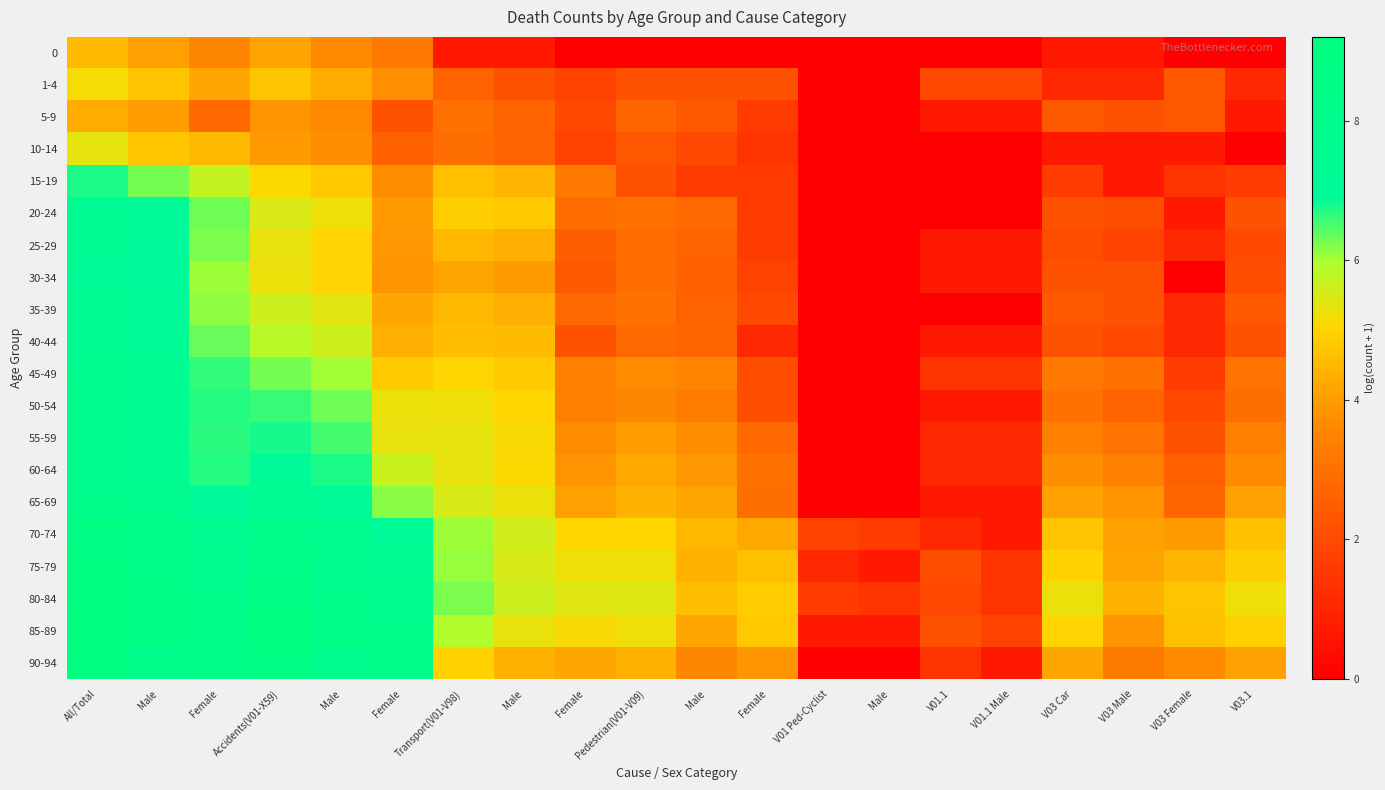

Reading left to right, list all the values displayed in this chart.

0: All/Total=4.5	Male=4.1	Female=3.6	Accidents(V01-X59)=4.1	Male=3.6	Female=3.2	Transport(V01-V98)=0.7	Male=0.7	Female=0.0	Pedestrian(V01-V09)=0.0	Male=0.0	Female=0.0	V01 Ped-Cyclist=0.0	Male=0.0	V01.1=0.0	V01.1 Male=0.0	V03 Car=0.7	V03 Male=0.7	V03 Female=0.0	V03.1=0.0
1-4: All/Total=5.2	Male=4.7	Female=4.2	Accidents(V01-X59)=4.7	Male=4.2	Female=3.8	Transport(V01-V98)=2.6	Male=2.2	Female=1.8	Pedestrian(V01-V09)=2.2	Male=2.2	Female=2.2	V01 Ped-Cyclist=0.0	Male=0.0	V01.1=1.9	V01.1 Male=1.9	V03 Car=1.1	V03 Male=1.1	V03 Female=2.3	V03.1=1.1
5-9: All/Total=4.3	Male=4.0	Female=2.8	Accidents(V01-X59)=3.8	Male=3.6	Female=2.2	Transport(V01-V98)=3.0	Male=2.6	Female=1.9	Pedestrian(V01-V09)=2.7	Male=2.4	Female=1.6	V01 Ped-Cyclist=0.0	Male=0.0	V01.1=0.7	V01.1 Male=0.7	V03 Car=2.4	V03 Male=2.2	V03 Female=2.3	V03.1=0.7
10-14: All/Total=5.3	Male=4.8	Female=4.5	Accidents(V01-X59)=4.0	Male=3.7	Female=2.6	Transport(V01-V98)=2.9	Male=2.6	Female=1.8	Pedestrian(V01-V09)=2.3	Male=1.9	Female=1.4	V01 Ped-Cyclist=0.0	Male=0.0	V01.1=0.0	V01.1 Male=0.0	V03 Car=0.7	V03 Male=0.7	V03 Female=0.7	V03.1=0.0
15-19: All/Total=6.7	Male=6.3	Female=5.7	Accidents(V01-X59)=5.1	Male=4.8	Female=3.7	Transport(V01-V98)=4.7	Male=4.4	Female=3.2	Pedestrian(V01-V09)=2.2	Male=1.6	Female=1.6	V01 Ped-Cyclist=0.0	Male=0.0	V01.1=0.0	V01.1 Male=0.0	V03 Car=1.6	V03 Male=0.7	V03 Female=1.4	V03.1=1.6
20-24: All/Total=7.4	Male=7.0	Female=6.3	Accidents(V01-X59)=5.5	Male=5.2	Female=3.9	Transport(V01-V98)=4.9	Male=4.8	Female=2.9	Pedestrian(V01-V09)=3.0	Male=2.8	Female=1.6	V01 Ped-Cyclist=0.0	Male=0.0	V01.1=0.0	V01.1 Male=0.0	V03 Car=2.2	V03 Male=2.1	V03 Female=0.7	V03.1=2.2
25-29: All/Total=7.3	Male=6.9	Female=6.2	Accidents(V01-X59)=5.3	Male=5.0	Female=3.9	Transport(V01-V98)=4.5	Male=4.3	Female=2.5	Pedestrian(V01-V09)=2.9	Male=2.6	Female=1.6	V01 Ped-Cyclist=0.0	Male=0.0	V01.1=0.7	V01.1 Male=0.7	V03 Car=2.1	V03 Male=1.8	V03 Female=1.1	V03.1=1.9
30-34: All/Total=7.3	Male=7.0	Female=6.1	Accidents(V01-X59)=5.3	Male=5.0	Female=3.8	Transport(V01-V98)=4.2	Male=4.0	Female=2.4	Pedestrian(V01-V09)=2.9	Male=2.6	Female=1.8	V01 Ped-Cyclist=0.0	Male=0.0	V01.1=0.7	V01.1 Male=0.7	V03 Car=2.2	V03 Male=2.2	V03 Female=0.0	V03.1=2.1
35-39: All/Total=7.4	Male=7.1	Female=6.1	Accidents(V01-X59)=5.6	Male=5.4	Female=4.2	Transport(V01-V98)=4.5	Male=4.3	Female=2.8	Pedestrian(V01-V09)=3.0	Male=2.6	Female=1.9	V01 Ped-Cyclist=0.0	Male=0.0	V01.1=0.0	V01.1 Male=0.0	V03 Car=2.4	V03 Male=2.2	V03 Female=1.1	V03.1=2.4
40-44: All/Total=7.6	Male=7.3	Female=6.4	Accidents(V01-X59)=5.9	Male=5.6	Female=4.3	Transport(V01-V98)=4.6	Male=4.5	Female=2.2	Pedestrian(V01-V09)=2.8	Male=2.7	Female=1.1	V01 Ped-Cyclist=0.0	Male=0.0	V01.1=0.7	V01.1 Male=0.7	V03 Car=2.2	V03 Male=1.9	V03 Female=1.1	V03.1=2.2
45-49: All/Total=7.9	Male=7.6	Female=6.6	Accidents(V01-X59)=6.3	Male=6.0	Female=4.9	Transport(V01-V98)=5.0	Male=4.8	Female=3.4	Pedestrian(V01-V09)=3.7	Male=3.5	Female=2.1	V01 Ped-Cyclist=0.0	Male=0.0	V01.1=1.4	V01.1 Male=1.4	V03 Car=3.2	V03 Male=3.0	V03 Female=1.6	V03.1=3.1
50-54: All/Total=7.9	Male=7.6	Female=6.7	Accidents(V01-X59)=6.6	Male=6.3	Female=5.3	Transport(V01-V98)=5.2	Male=5.1	Female=3.4	Pedestrian(V01-V09)=3.5	Male=3.3	Female=2.1	V01 Ped-Cyclist=0.0	Male=0.0	V01.1=0.7	V01.1 Male=0.7	V03 Car=3.0	V03 Male=2.6	V03 Female=1.9	V03.1=2.9
55-59: All/Total=7.9	Male=7.6	Female=6.7	Accidents(V01-X59)=6.8	Male=6.5	Female=5.3	Transport(V01-V98)=5.3	Male=5.1	Female=3.7	Pedestrian(V01-V09)=4.0	Male=3.7	Female=2.8	V01 Ped-Cyclist=0.0	Male=0.0	V01.1=1.1	V01.1 Male=1.1	V03 Car=3.4	V03 Male=3.1	V03 Female=2.2	V03.1=3.4
60-64: All/Total=7.9	Male=7.6	Female=6.7	Accidents(V01-X59)=7.0	Male=6.8	Female=5.7	Transport(V01-V98)=5.3	Male=5.1	Female=3.8	Pedestrian(V01-V09)=4.2	Male=3.9	Female=3.0	V01 Ped-Cyclist=0.0	Male=0.0	V01.1=1.1	V01.1 Male=1.1	V03 Car=3.7	V03 Male=3.4	V03 Female=2.6	V03.1=3.7
65-69: All/Total=8.2	Male=7.8	Female=6.9	Accidents(V01-X59)=7.5	Male=7.2	Female=6.2	Transport(V01-V98)=5.5	Male=5.3	Female=4.1	Pedestrian(V01-V09)=4.4	Male=4.2	Female=2.9	V01 Ped-Cyclist=0.0	Male=0.0	V01.1=0.7	V01.1 Male=0.7	V03 Car=4.1	V03 Male=3.8	V03 Female=2.7	V03.1=4.1
70-74: All/Total=8.7	Male=8.3	Female=7.6	Accidents(V01-X59)=8.2	Male=7.8	Female=7.0	Transport(V01-V98)=6.1	Male=5.6	Female=5.1	Pedestrian(V01-V09)=5.0	Male=4.5	Female=4.2	V01 Ped-Cyclist=1.8	Male=1.6	V01.1=1.1	V01.1 Male=0.7	V03 Car=4.7	V03 Male=4.1	V03 Female=4.0	V03.1=4.7
75-79: All/Total=8.8	Male=8.3	Female=7.8	Accidents(V01-X59)=8.4	Male=7.9	Female=7.4	Transport(V01-V98)=6.1	Male=5.5	Female=5.2	Pedestrian(V01-V09)=5.2	Male=4.4	Female=4.6	V01 Ped-Cyclist=1.1	Male=0.7	V01.1=2.1	V01.1 Male=1.4	V03 Car=5.0	V03 Male=4.1	V03 Female=4.4	V03.1=4.9
80-84: All/Total=9.0	Male=8.5	Female=8.1	Accidents(V01-X59)=8.8	Male=8.2	Female=7.9	Transport(V01-V98)=6.2	Male=5.6	Female=5.4	Pedestrian(V01-V09)=5.4	Male=4.6	Female=4.9	V01 Ped-Cyclist=1.6	Male=1.4	V01.1=1.9	V01.1 Male=1.4	V03 Car=5.3	V03 Male=4.4	V03 Female=4.7	V03.1=5.2
85-89: All/Total=9.2	Male=8.6	Female=8.4	Accidents(V01-X59)=9.0	Male=8.4	Female=8.2	Transport(V01-V98)=5.9	Male=5.3	Female=5.1	Pedestrian(V01-V09)=5.2	Male=4.2	Female=4.8	V01 Ped-Cyclist=0.7	Male=0.7	V01.1=2.2	V01.1 Male=1.8	V03 Car=5.0	V03 Male=3.9	V03 Female=4.6	V03.1=5.0
90-94: All/Total=8.9	Male=8.1	Female=8.4	Accidents(V01-X59)=8.7	Male=7.9	Female=8.1	Transport(V01-V98)=5.0	Male=4.4	Female=4.2	Pedestrian(V01-V09)=4.4	Male=3.6	Female=3.9	V01 Ped-Cyclist=0.0	Male=0.0	V01.1=1.4	V01.1 Male=0.7	V03 Car=4.1	V03 Male=3.3	V03 Female=3.6	V03.1=4.1